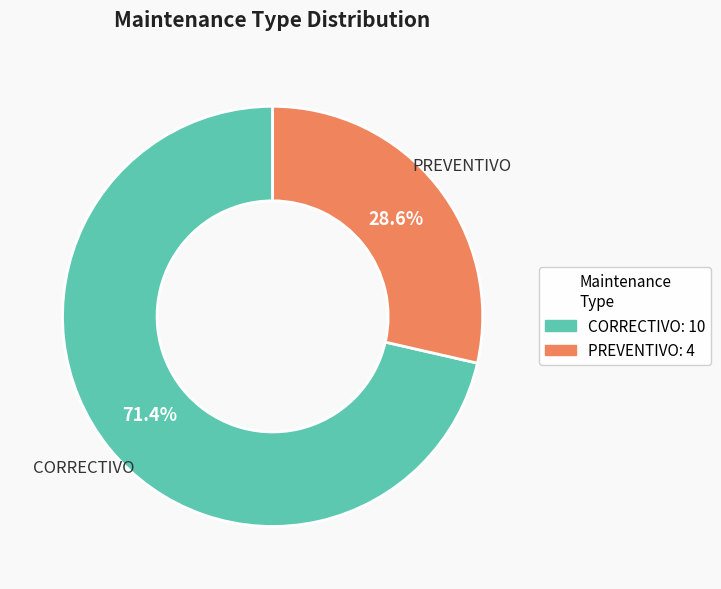

Between CORRECTIVO and PREVENTIVO, which is larger?

CORRECTIVO